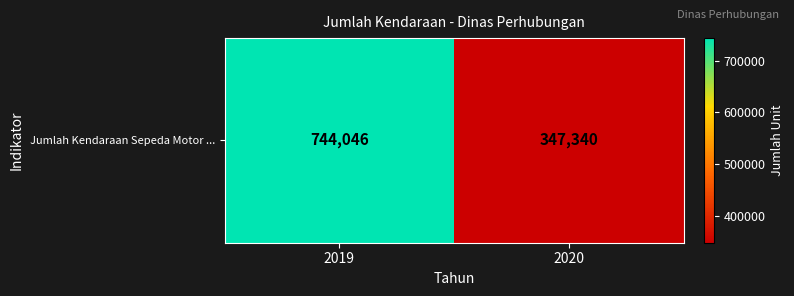

The chart shows a value of 242552 at 2019. True or false?

False